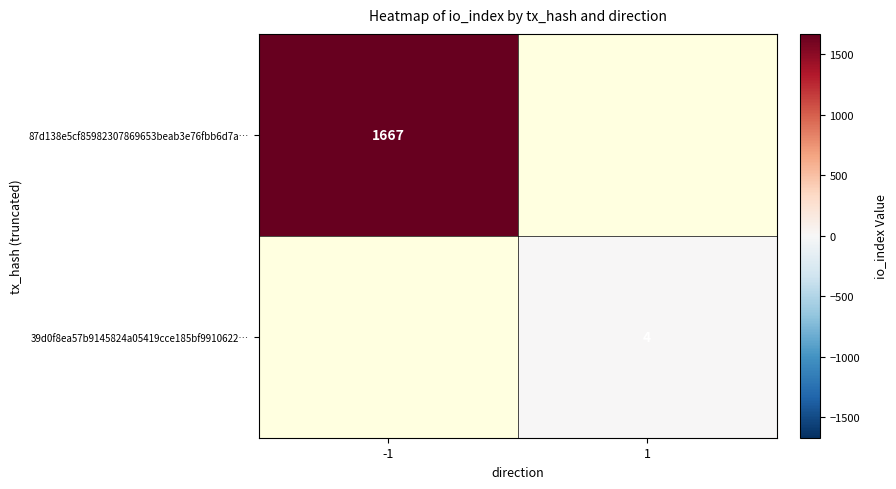

Is it true that 87d138e5cf85982307869653beab3e76fbb6d7a… equals 2698 at -1?

False